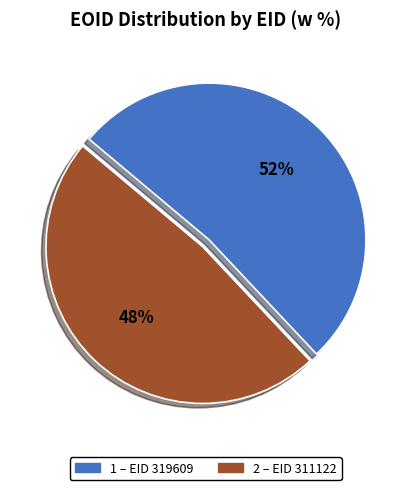

To the nearest percent, what is the average slice percentage?

50%